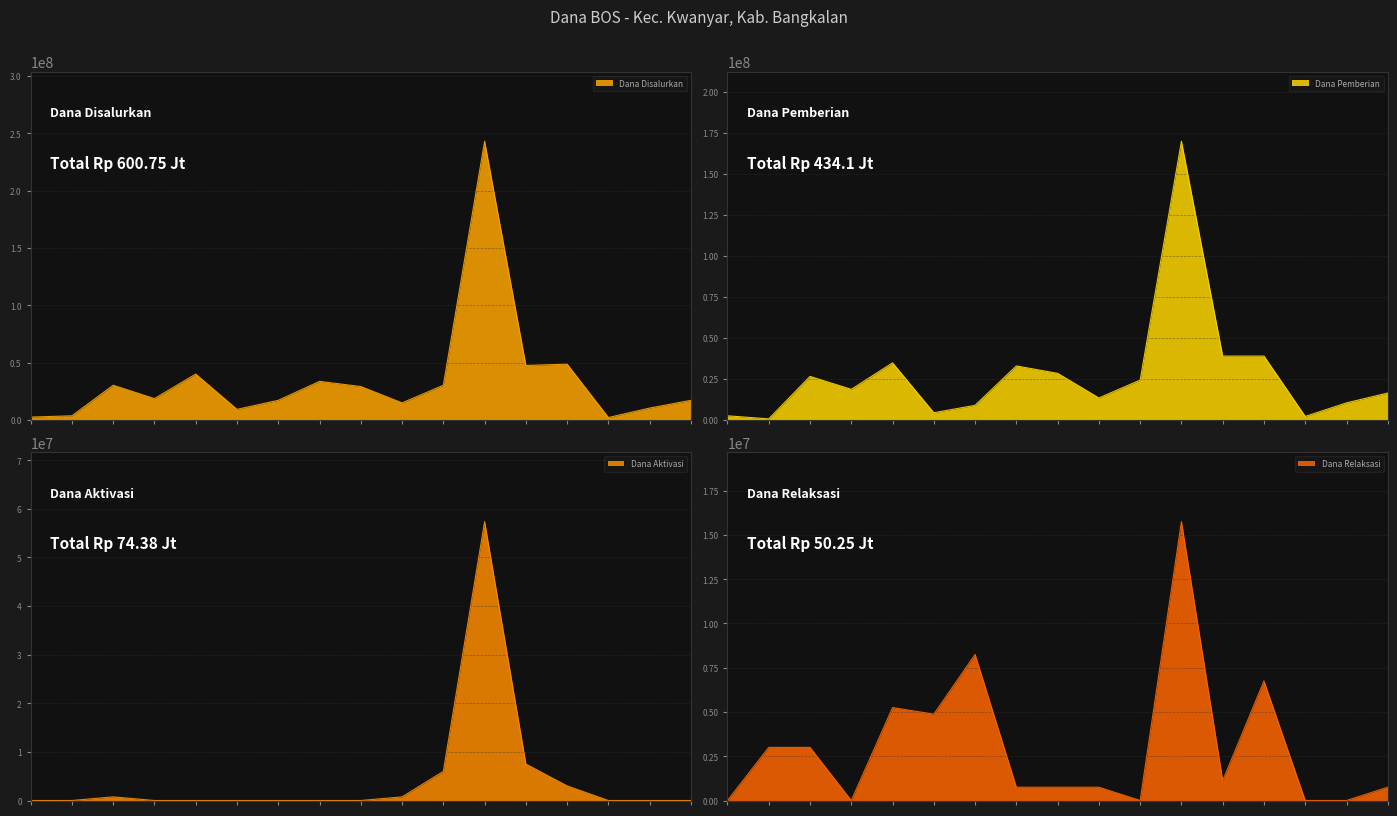

Reading left to right, list all the values displayed in this chart.

Dana Disalurkan: PKBM AL FATH=2625000	PKBM CENDANA=3750000	SMP AL-AZIZIYAH=30375000	SMP AR ROMLY=18750000	SMP BEZAB=40125000	SMP DARUL FATWA=9375000	SMP DARUL ROHMAN=17250000	SMP INFORMATIKA=33750000	SMP ISLAM SUNAN=29250000	SMP MIFTAHUL ULUM=15000000	SMP MIFTAHUT=30375000	SMP NEGERI 1=243000000	SMP NEGERI 2=47625000	SMP NU KWANYAR=48750000	SMP SABILUL=2250000	SMP TEKNOLOGI=10500000	SMP UMMUL QURO=17250000
Dana Pemberian: PKBM AL FATH=2625000	PKBM CENDANA=750000	SMP AL-AZIZIYAH=26625000	SMP AR ROMLY=18750000	SMP BEZAB=34875000	SMP DARUL FATWA=4500000	SMP DARUL ROHMAN=9000000	SMP INFORMATIKA=33000000	SMP ISLAM SUNAN=28500000	SMP MIFTAHUL ULUM=13500000	SMP MIFTAHUT=24375000	SMP NEGERI 1=169875000	SMP NEGERI 2=39000000	SMP NU KWANYAR=39000000	SMP SABILUL=2250000	SMP TEKNOLOGI=10500000	SMP UMMUL QURO=16500000
Dana Aktivasi: PKBM AL FATH=0	PKBM CENDANA=0	SMP AL-AZIZIYAH=750000	SMP AR ROMLY=0	SMP BEZAB=0	SMP DARUL FATWA=0	SMP DARUL ROHMAN=0	SMP INFORMATIKA=0	SMP ISLAM SUNAN=0	SMP MIFTAHUL ULUM=750000	SMP MIFTAHUT=6000000	SMP NEGERI 1=57375000	SMP NEGERI 2=7500000	SMP NU KWANYAR=3000000	SMP SABILUL=0	SMP TEKNOLOGI=0	SMP UMMUL QURO=0
Dana Relaksasi: PKBM AL FATH=0	PKBM CENDANA=3000000	SMP AL-AZIZIYAH=3000000	SMP AR ROMLY=0	SMP BEZAB=5250000	SMP DARUL FATWA=4875000	SMP DARUL ROHMAN=8250000	SMP INFORMATIKA=750000	SMP ISLAM SUNAN=750000	SMP MIFTAHUL ULUM=750000	SMP MIFTAHUT=0	SMP NEGERI 1=15750000	SMP NEGERI 2=1125000	SMP NU KWANYAR=6750000	SMP SABILUL=0	SMP TEKNOLOGI=0	SMP UMMUL QURO=750000